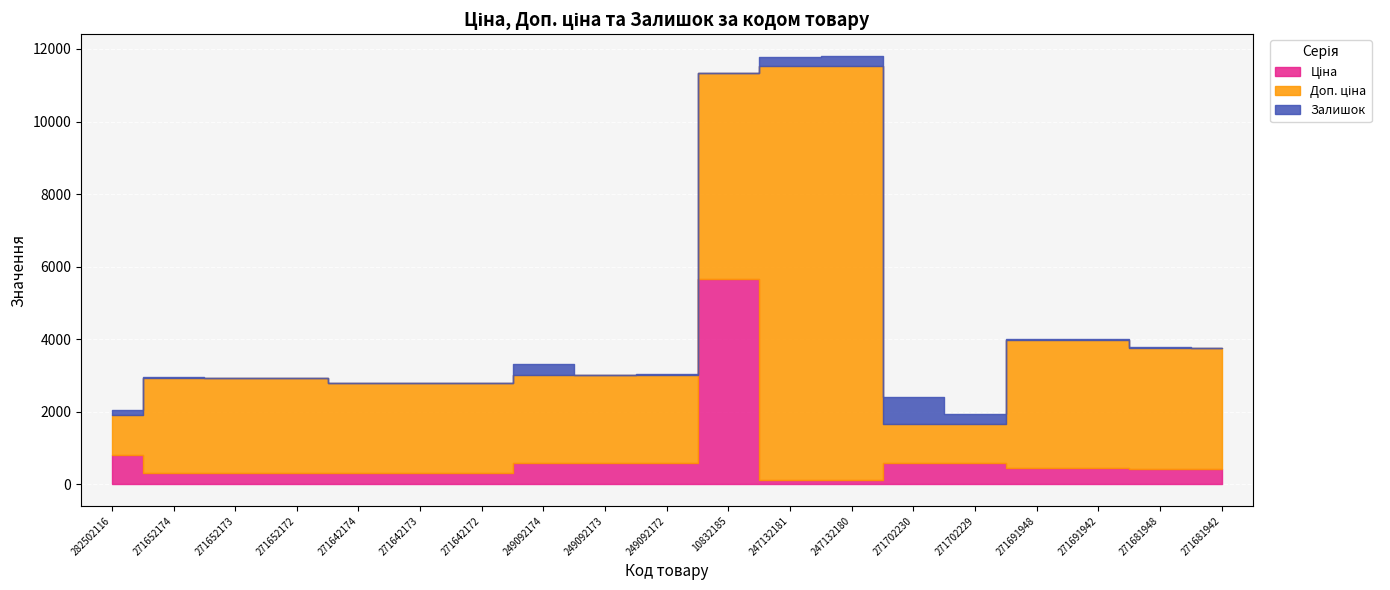

What is the difference between the maximum and minimum values in the Залишок series?

735.0